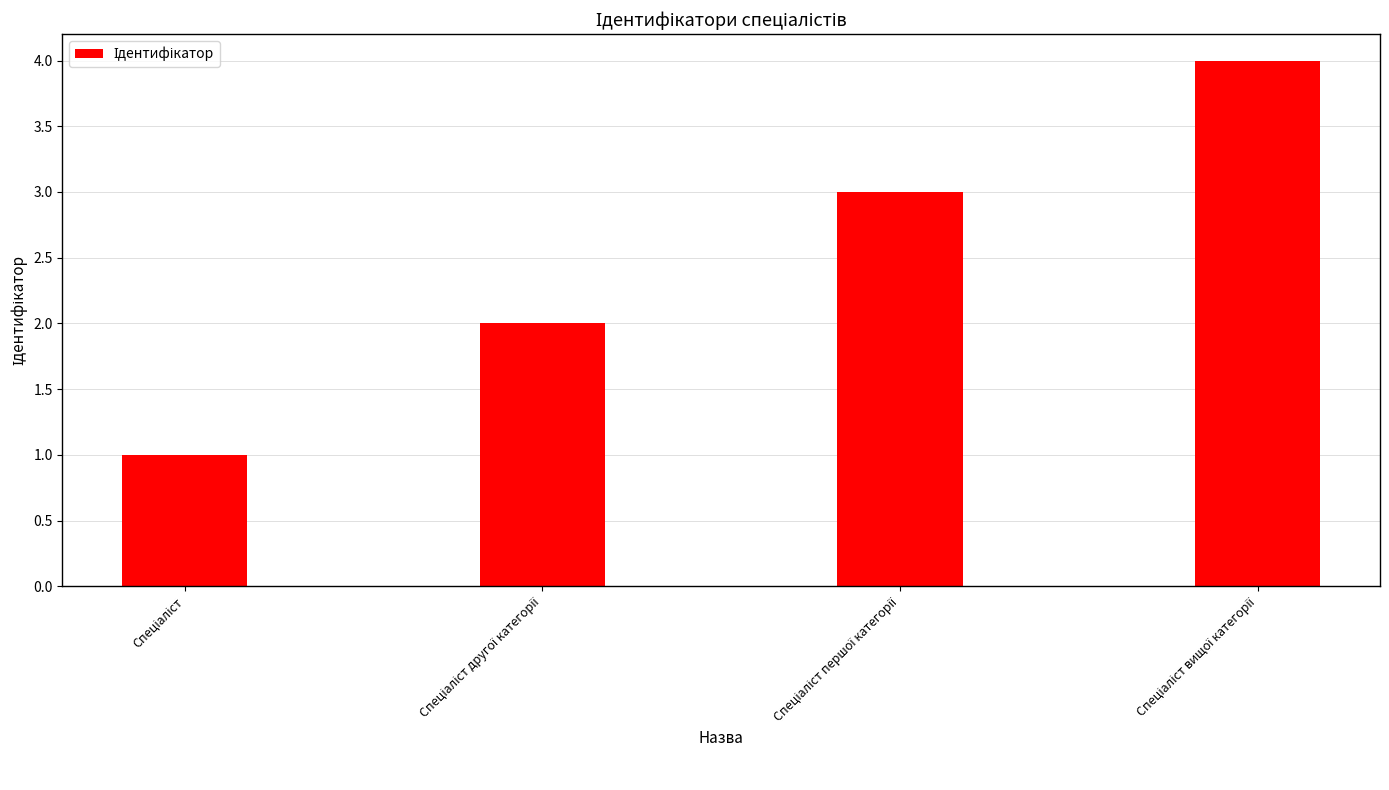

Reading left to right, extract all data points from this chart.

1	2	3	4